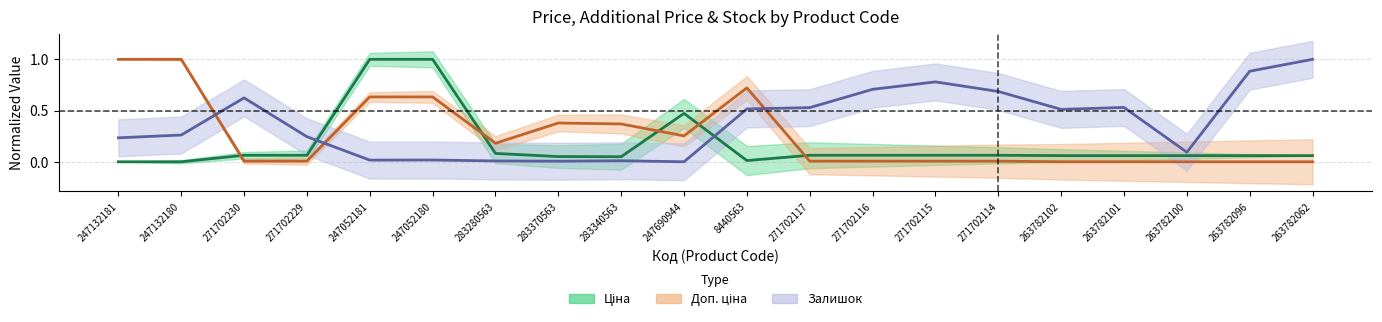

In Залишок, how many points are lower than both neighbors (excluding endpoints)?

5